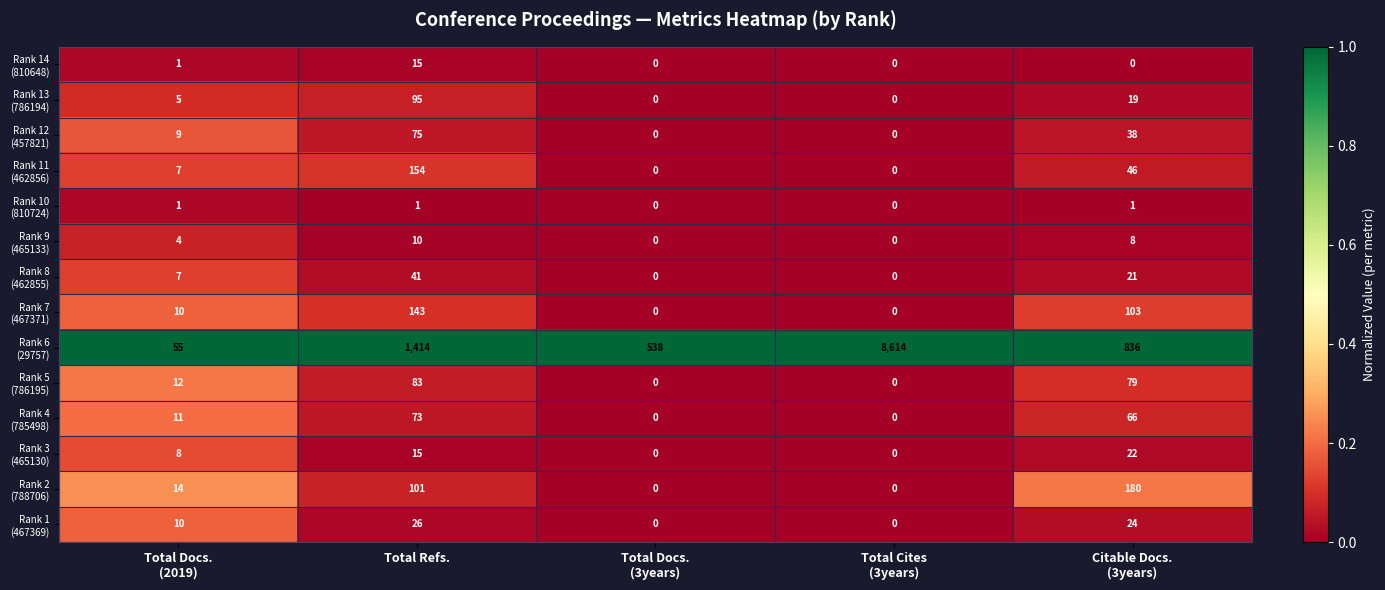

What is the total value across all series at Total Refs.?

2246